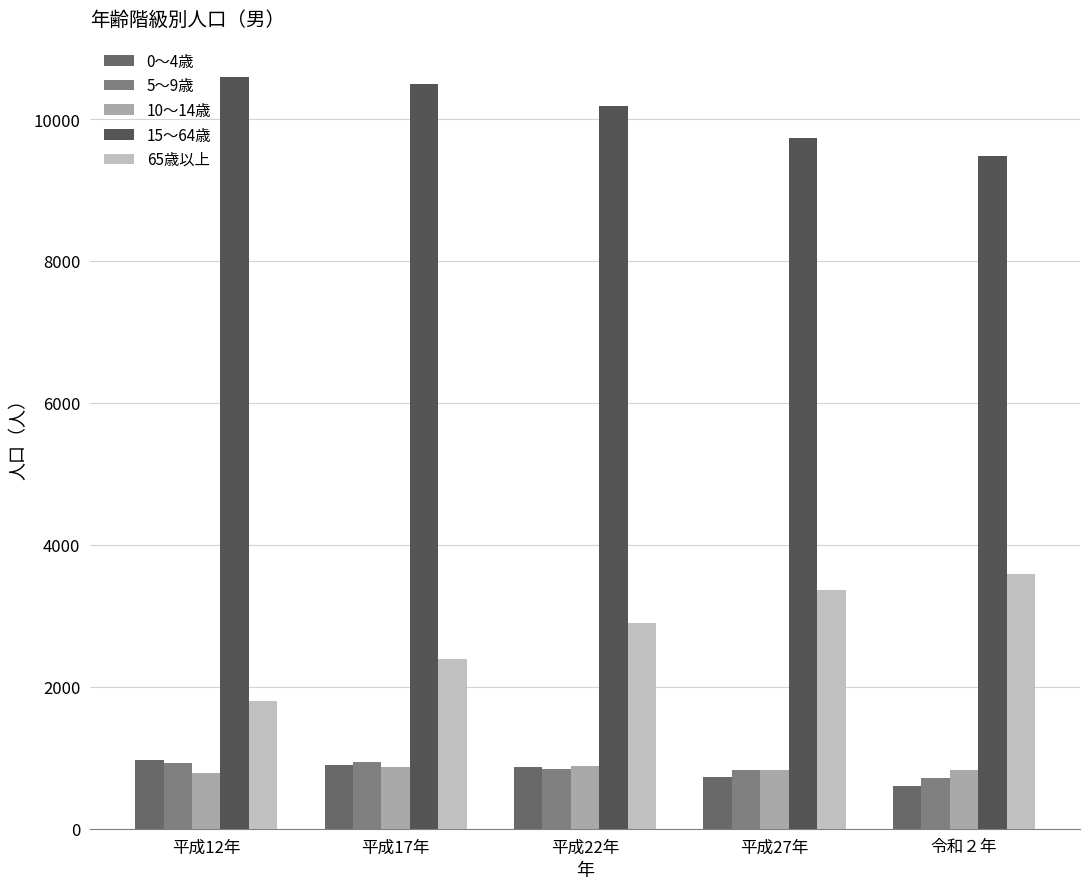

What is the total value across all series at 平成17年?

15587